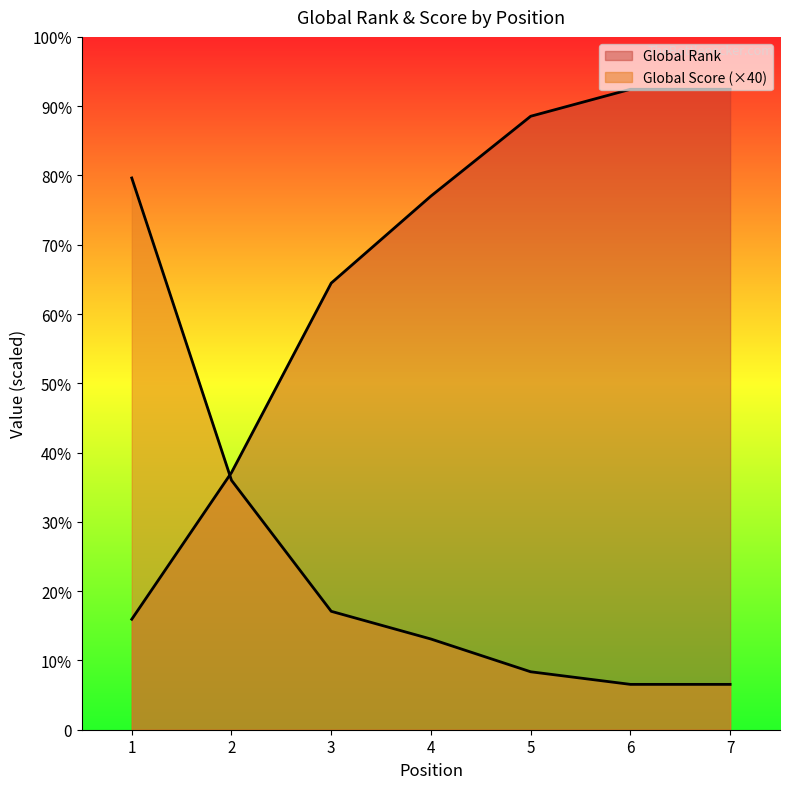

What is the value of the Global Score point at the 1st from the left?

8760